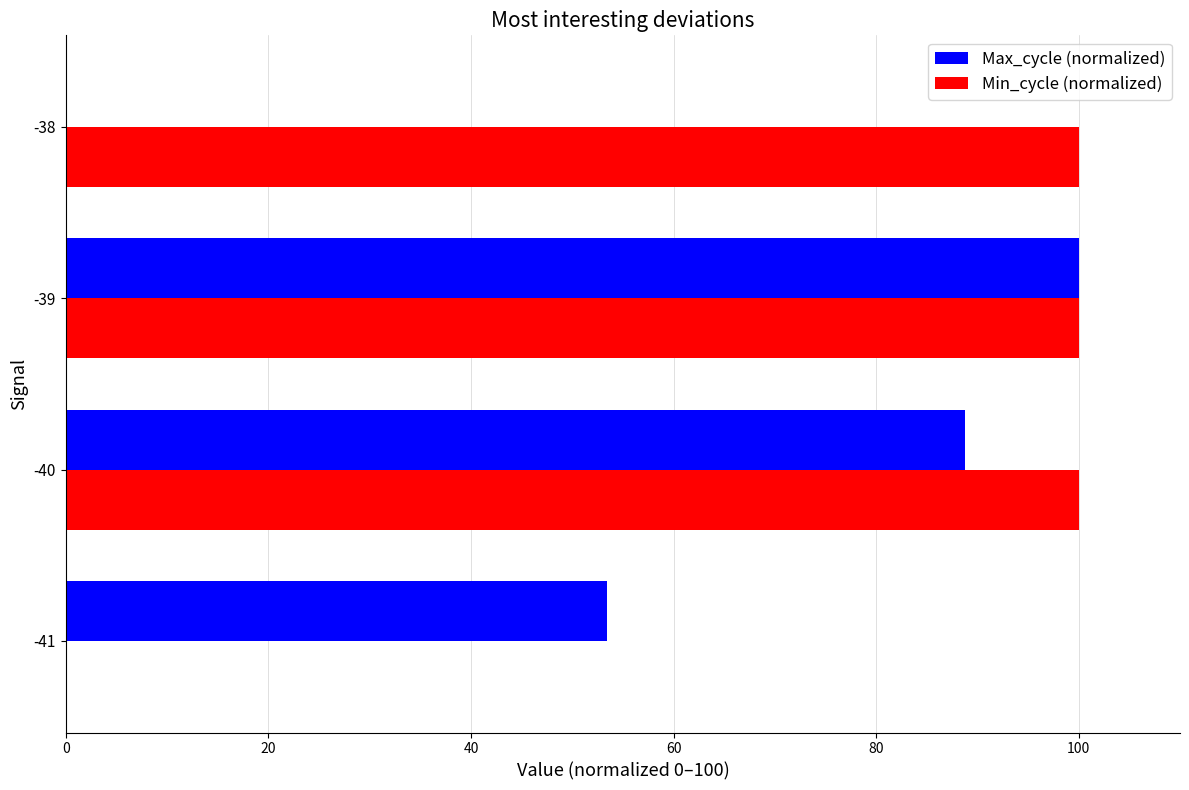

What is the sum of all Max_cycle (normalized) values?

242.1